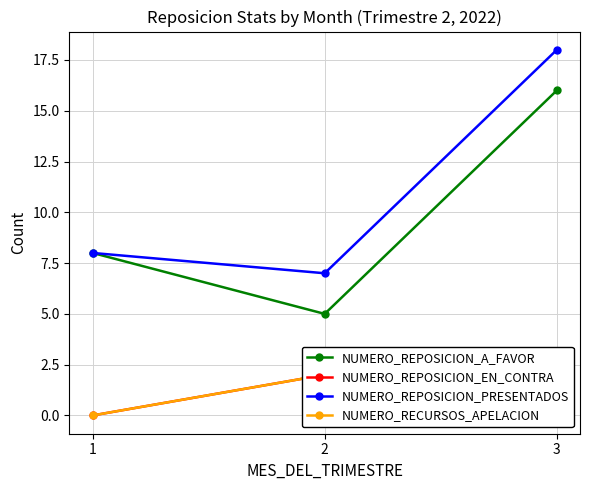

What are all the series names shown in the legend?

NUMERO_REPOSICION_A_FAVOR, NUMERO_REPOSICION_EN_CONTRA, NUMERO_REPOSICION_PRESENTADOS, NUMERO_RECURSOS_APELACION